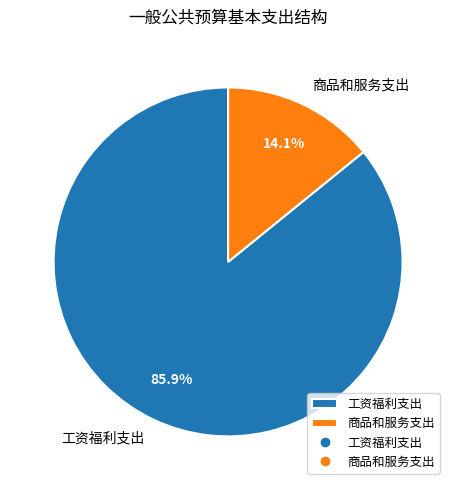

Rank the categories by value from lowest to highest.

商品和服务支出, 工资福利支出